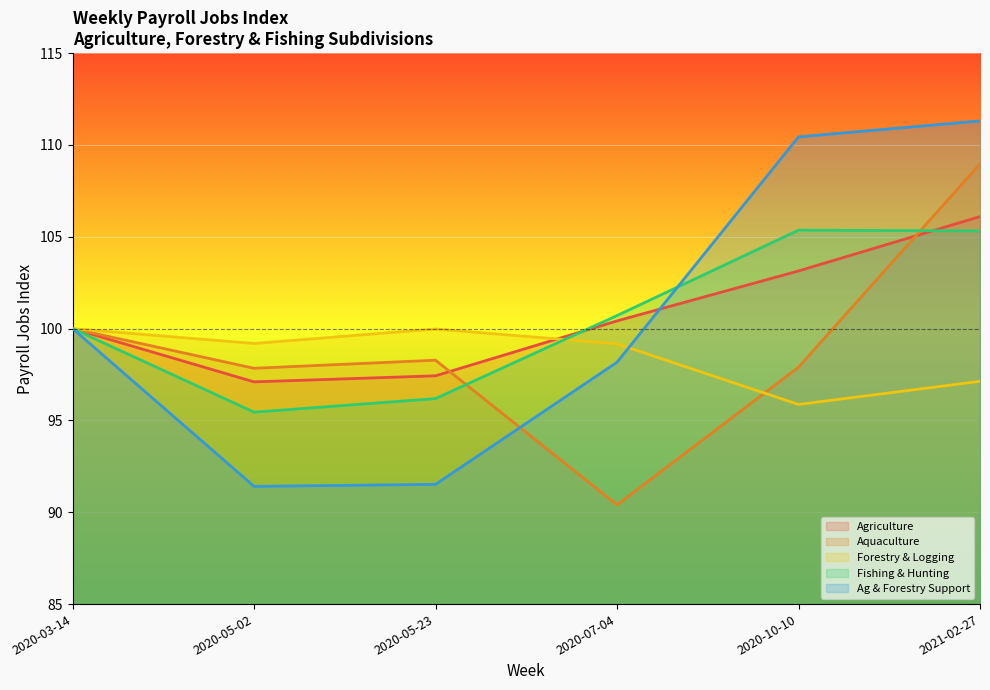

What are all the series names shown in the legend?

Agriculture, Aquaculture, Forestry & Logging, Fishing & Hunting, Ag & Forestry Support